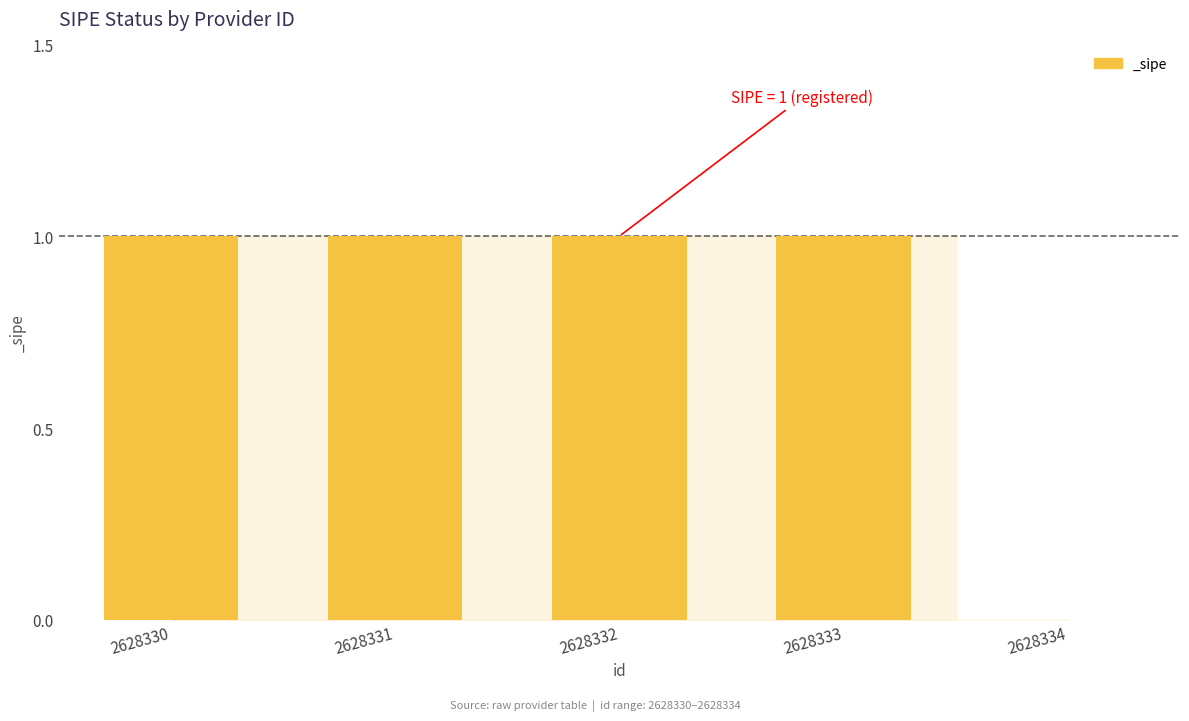

Reading right to left, what are all the values shown in this chart?

2628334=0	2628333=1	2628332=1	2628331=1	2628330=1